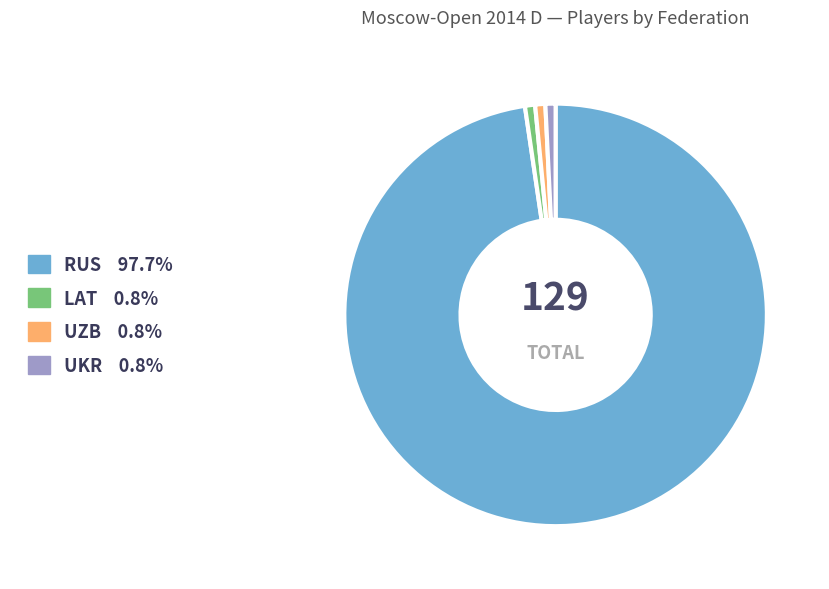

Is the sum of LAT and UZB greater than half?

No